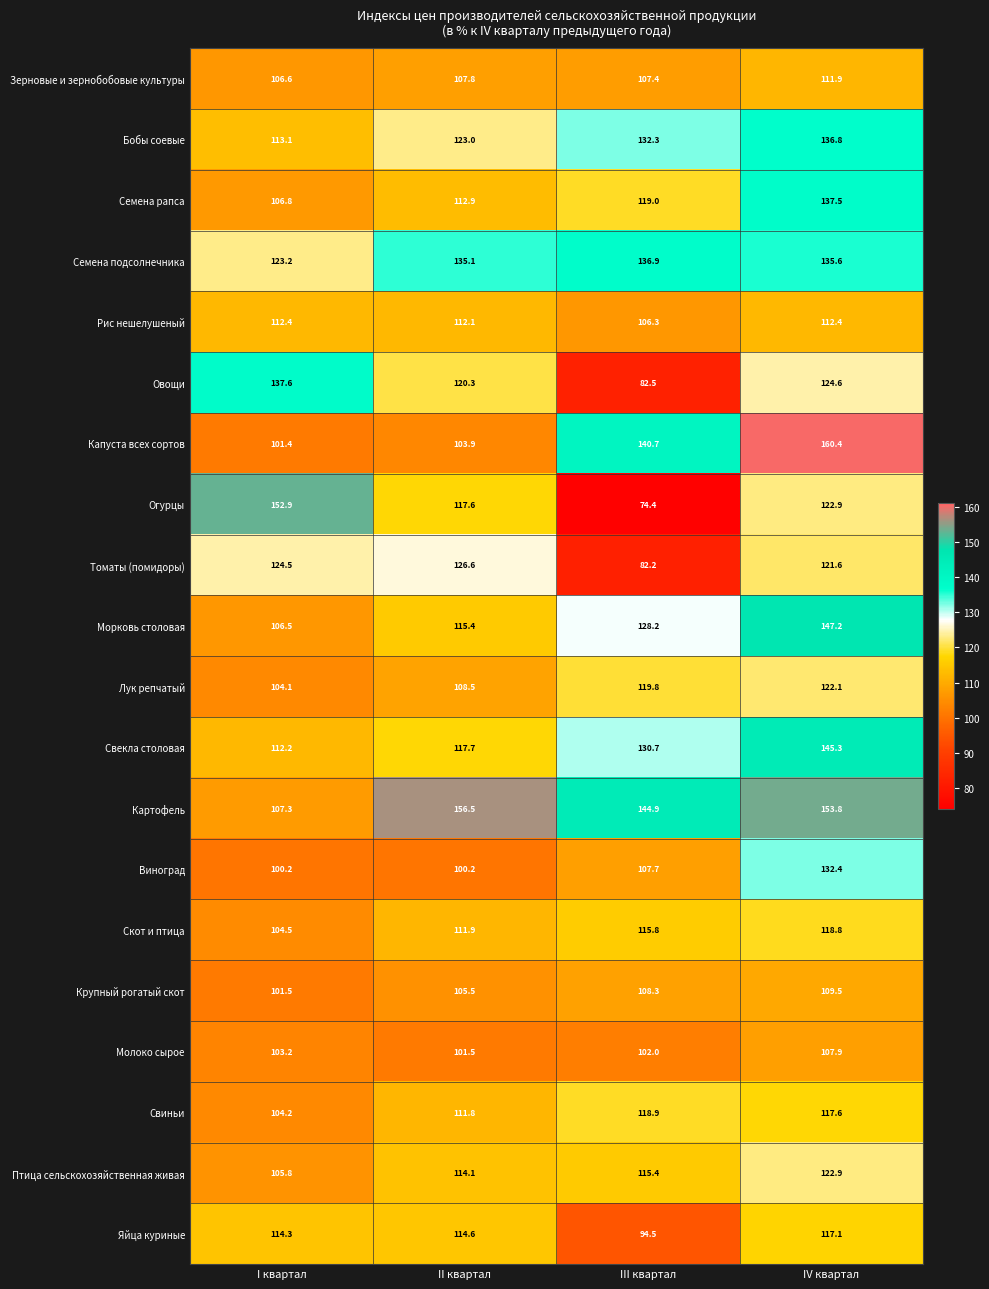

True or false: Рис нешелушеный has a value of 112.4 at IV квартал.

True